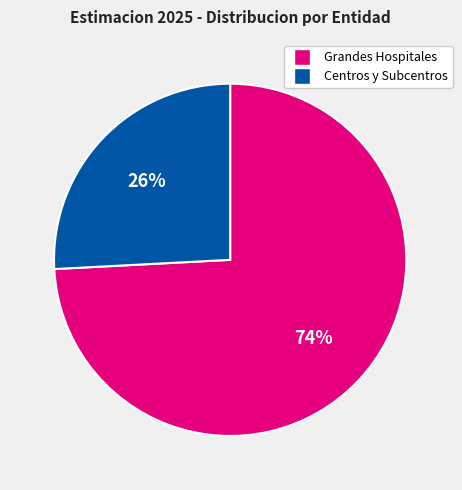

Between Grandes Hospitales and Centros y Subcentros, which is larger?

Grandes Hospitales